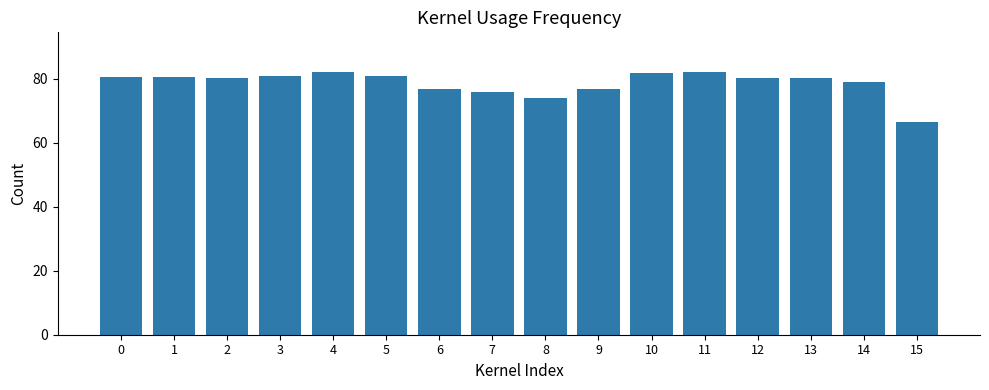

Where is the data nearest to the value 74?

8